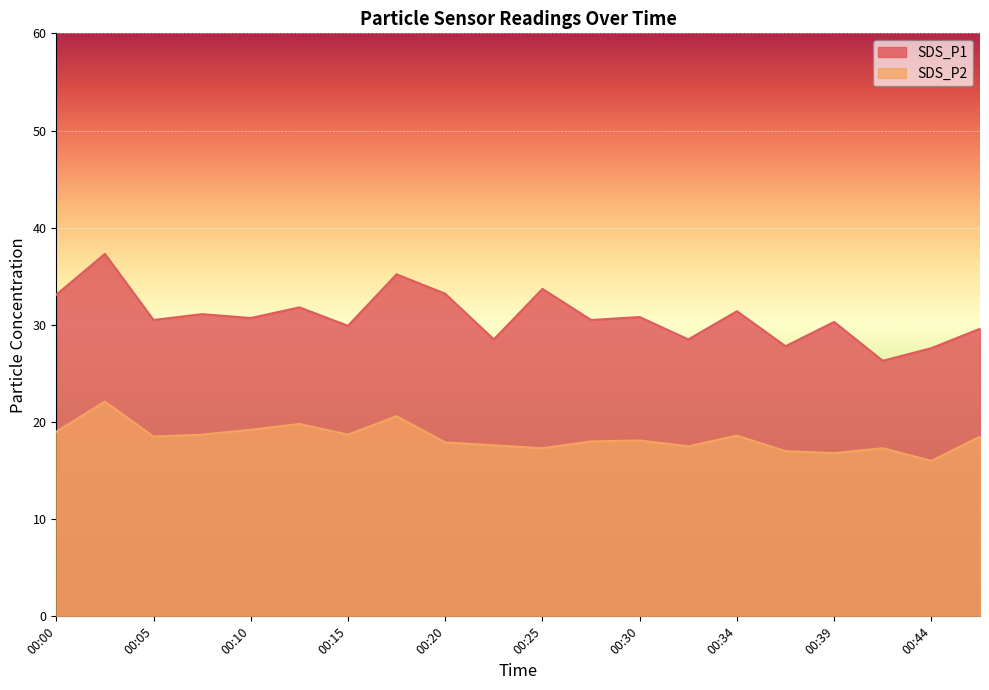

Reading left to right, list all the values displayed in this chart.

SDS_P1: 00:00=33.1	00:02=37.3	00:05=30.5	00:07=31.1	00:10=30.7	00:12=31.8	00:15=29.9	00:17=35.2	00:20=33.2	00:22=28.5	00:25=33.7	00:27=30.5	00:30=30.8	00:32=28.5	00:34=31.4	00:37=27.8	00:39=30.3	00:42=26.3	00:44=27.6	00:47=29.6
SDS_P2: 00:00=19.0	00:02=22.1	00:05=18.5	00:07=18.7	00:10=19.2	00:12=19.8	00:15=18.7	00:17=20.6	00:20=17.9	00:22=17.6	00:25=17.3	00:27=18.0	00:30=18.1	00:32=17.5	00:34=18.6	00:37=17.0	00:39=16.8	00:42=17.3	00:44=16.0	00:47=18.5